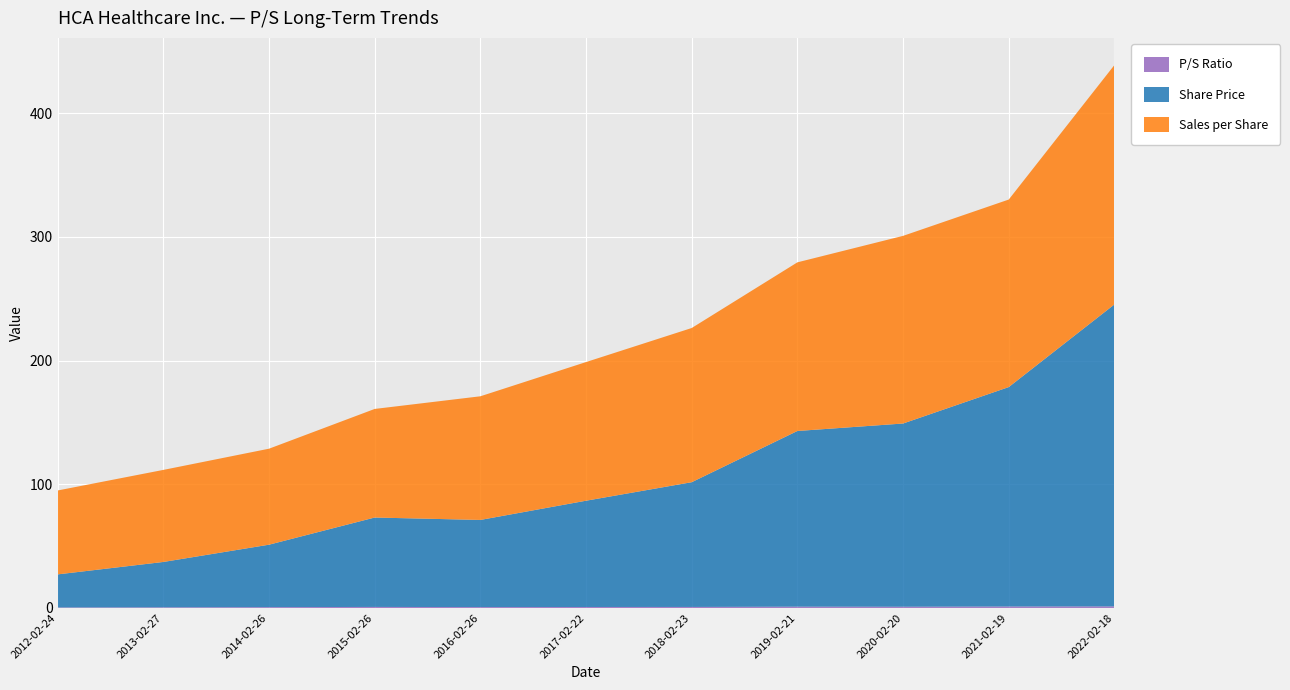

Reading left to right, extract all data points from this chart.

P/S Ratio: 2012-02-24=0.4	2013-02-27=0.5	2014-02-26=0.7	2015-02-26=0.8	2016-02-26=0.7	2017-02-22=0.8	2018-02-23=0.8	2019-02-21=1.0	2020-02-20=1.0	2021-02-19=1.2	2022-02-18=1.3
Share Price: 2012-02-24=26.7	2013-02-27=36.7	2014-02-26=50.5	2015-02-26=72.3	2016-02-26=70.4	2017-02-22=85.9	2018-02-23=100.8	2019-02-21=142.0	2020-02-20=148.1	2021-02-19=177.4	2022-02-18=244.1
Sales per Share: 2012-02-24=67.8	2013-02-27=74.4	2014-02-26=77.6	2015-02-26=87.8	2016-02-26=100.0	2017-02-22=112.1	2018-02-23=124.7	2019-02-21=136.3	2020-02-20=151.7	2021-02-19=151.6	2022-02-18=193.5